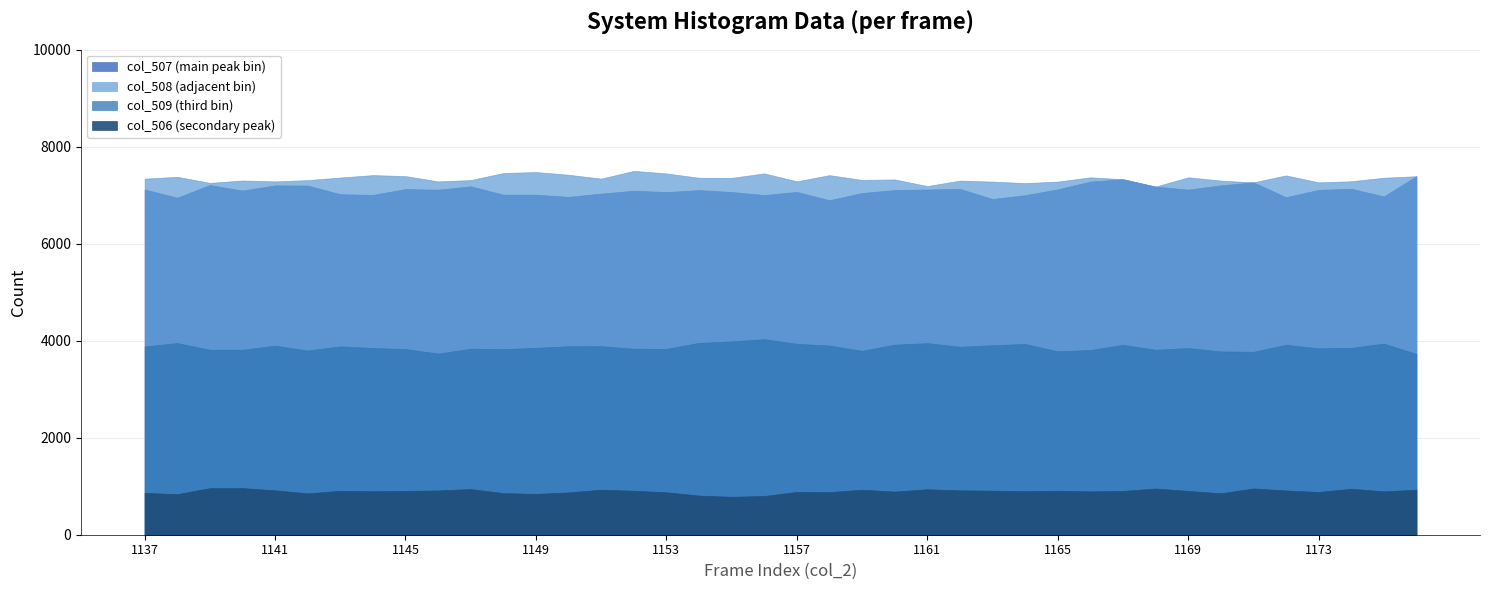

Between 1142 and 1144, which is larger?

1142